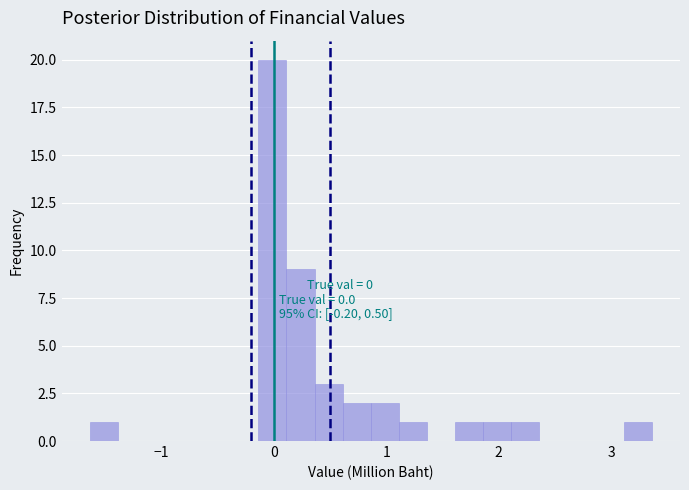

Around what value on the x-axis is the tallest bar? Give the approximate position of its centre, as read against the axis.

0.0